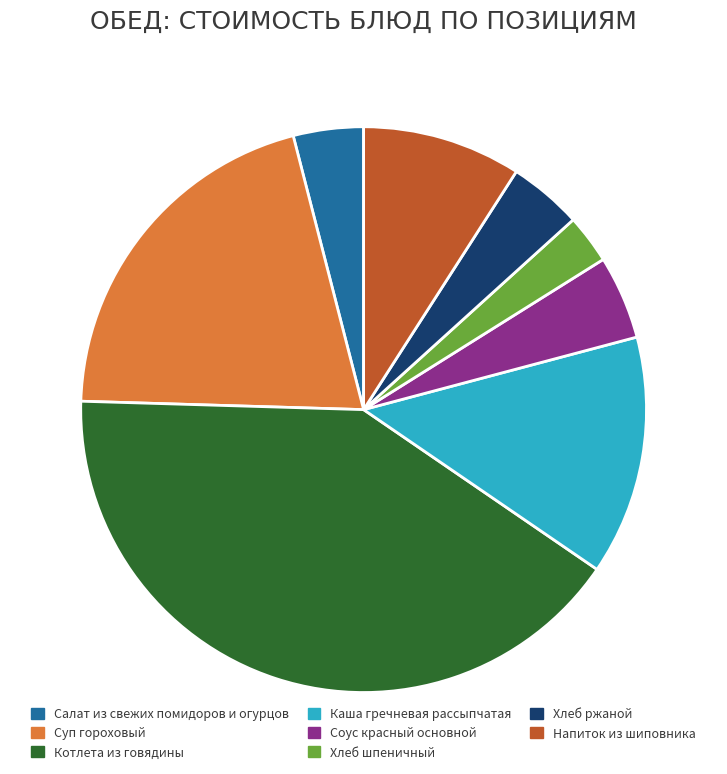

Which category has the biggest portion of the pie?

Котлета из говядины